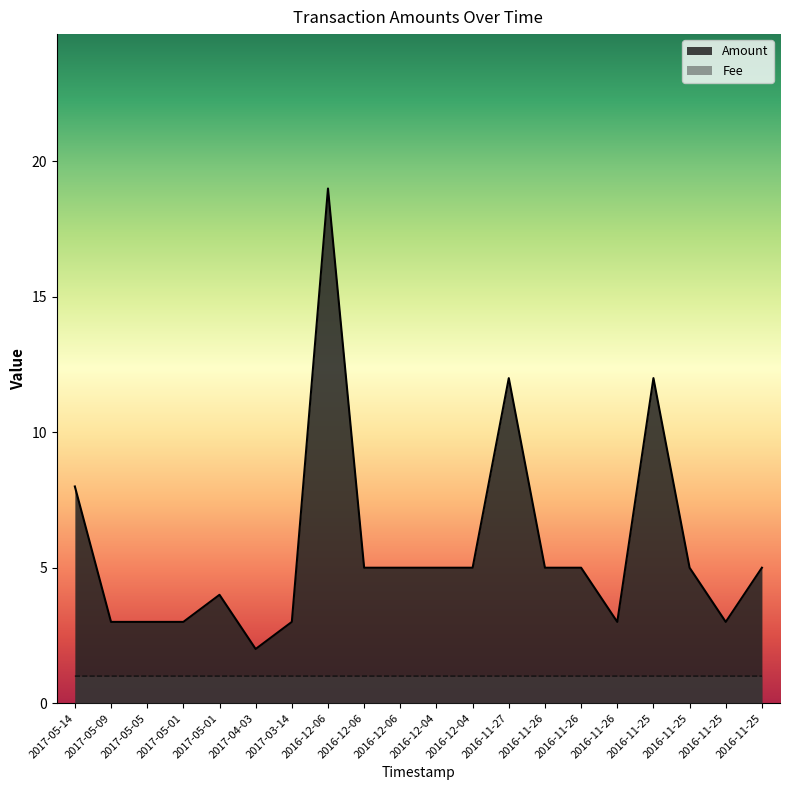

What is the label of the 7th point from the left?

2017-03-14